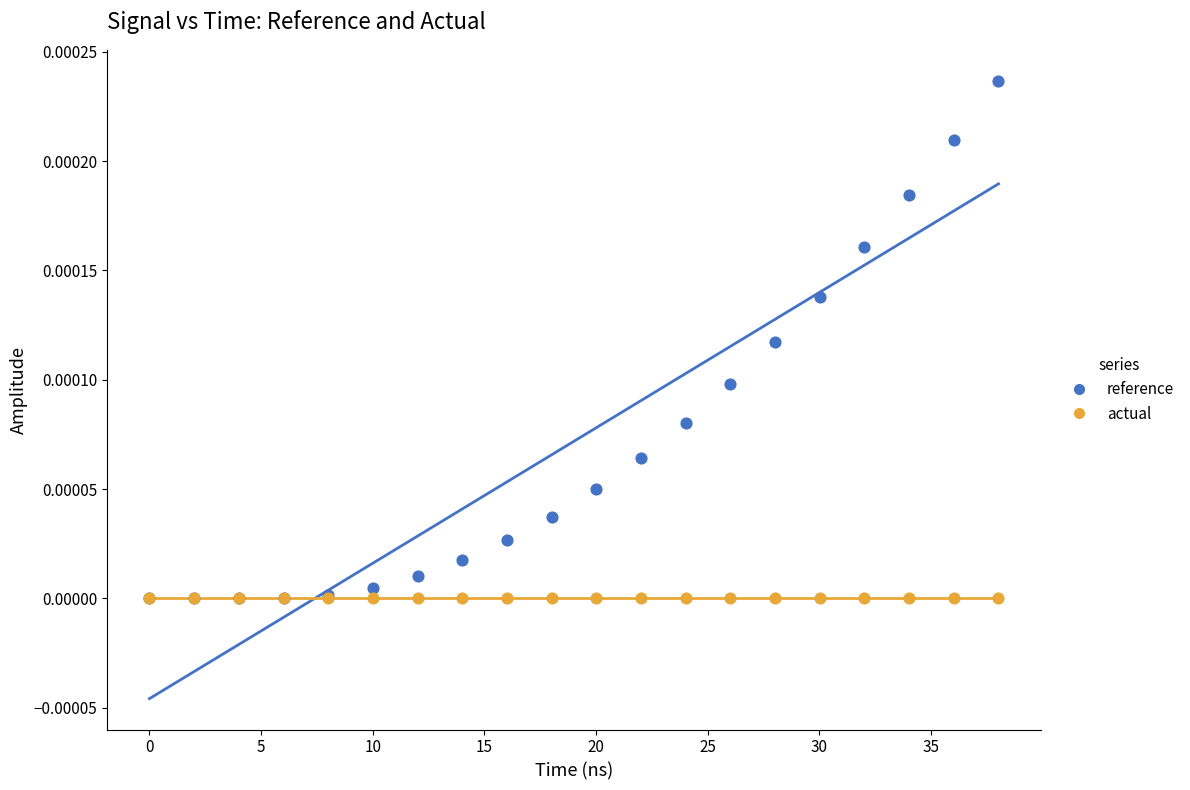

Which series contains the highest Y value?

reference